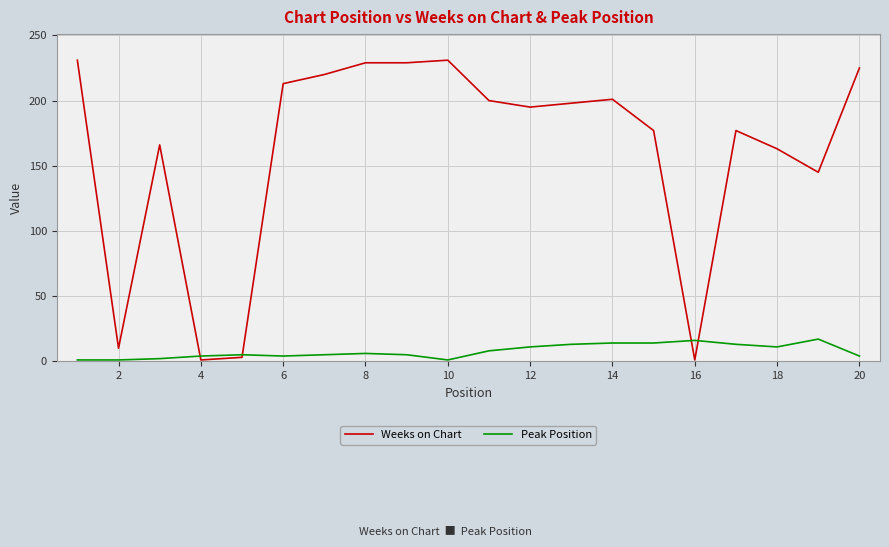

What is the average value of the Peak Position series?

8